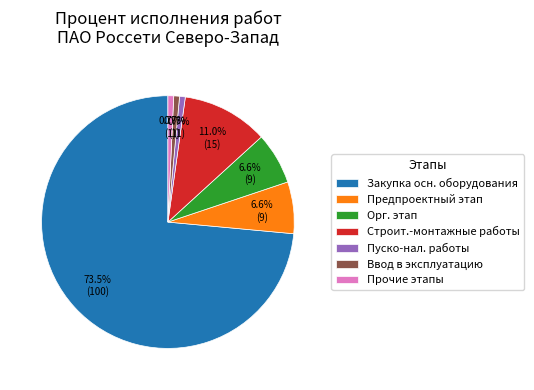

Is there any slice that represents more than half of the pie?

Yes